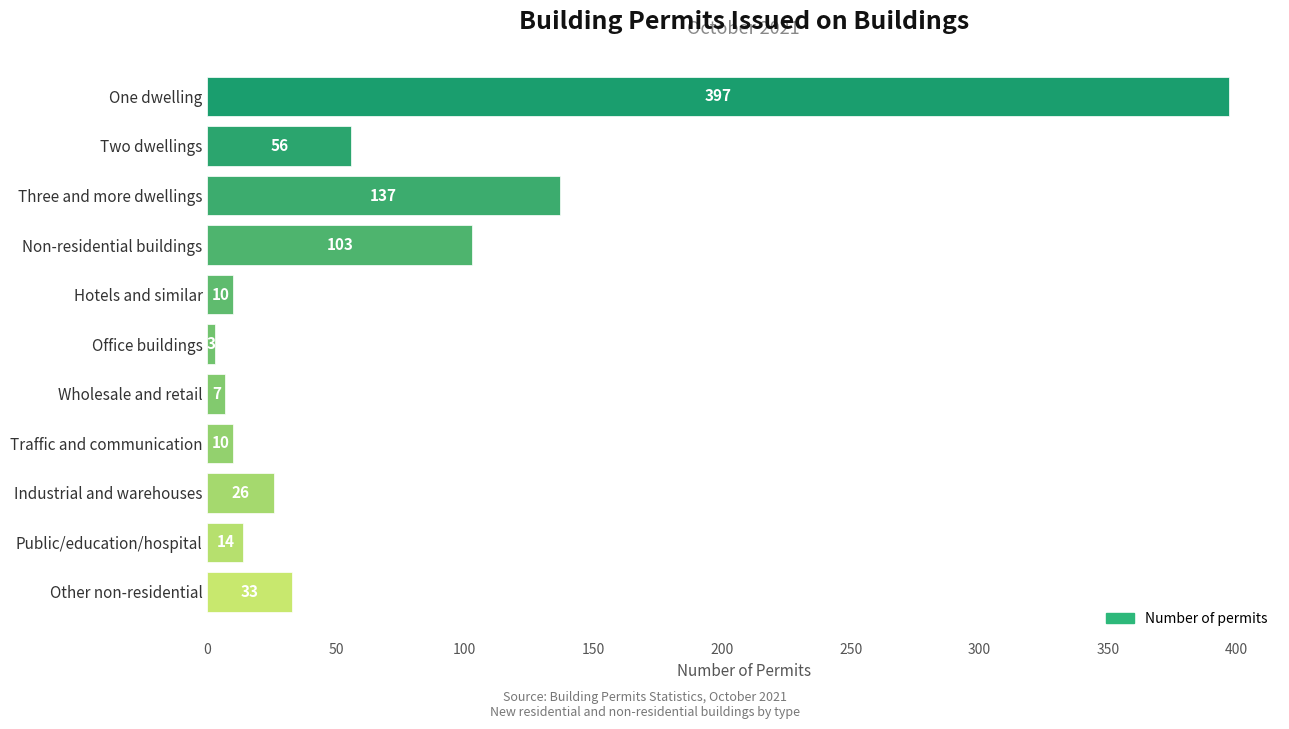

Where is the data nearest to the value 200?

Three and more dwellings